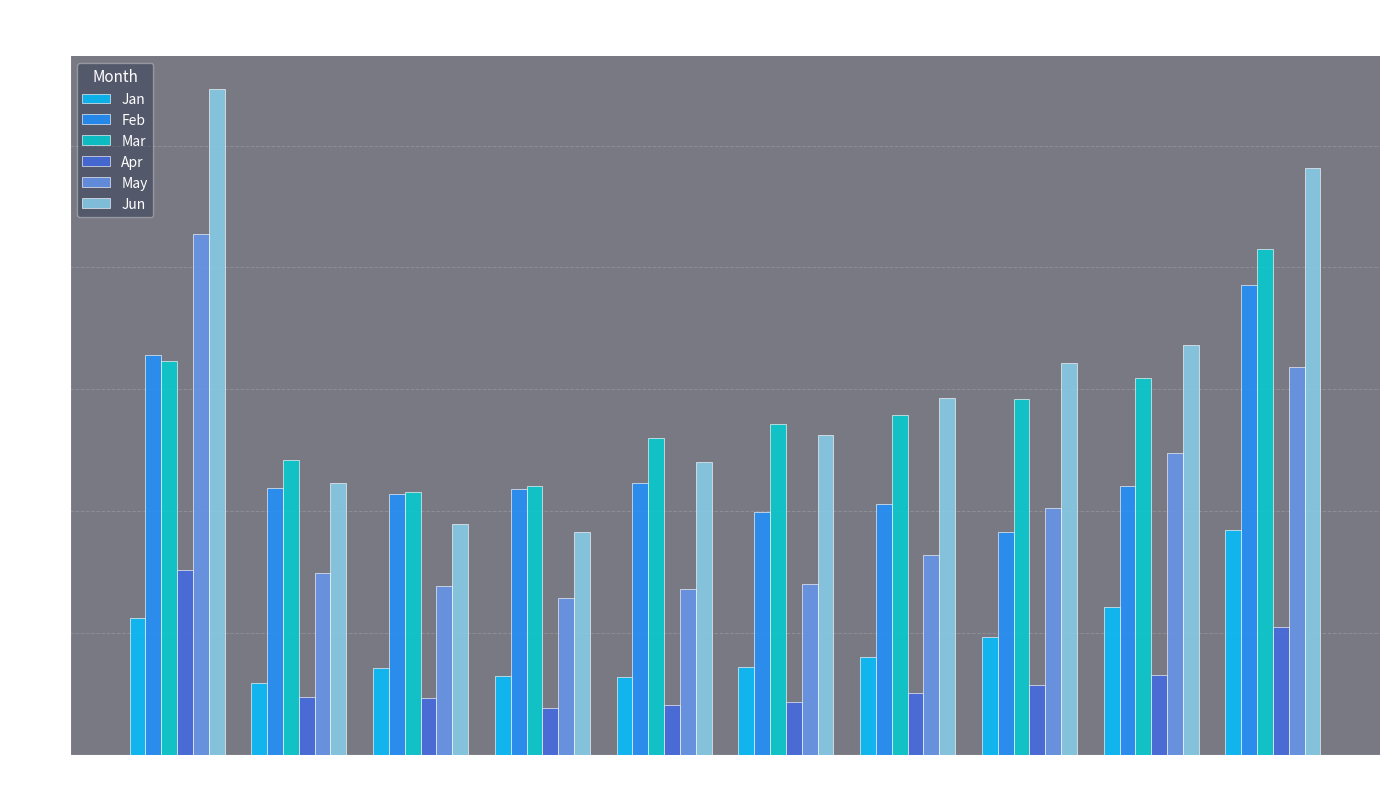

How many categories are shown in the chart?

10